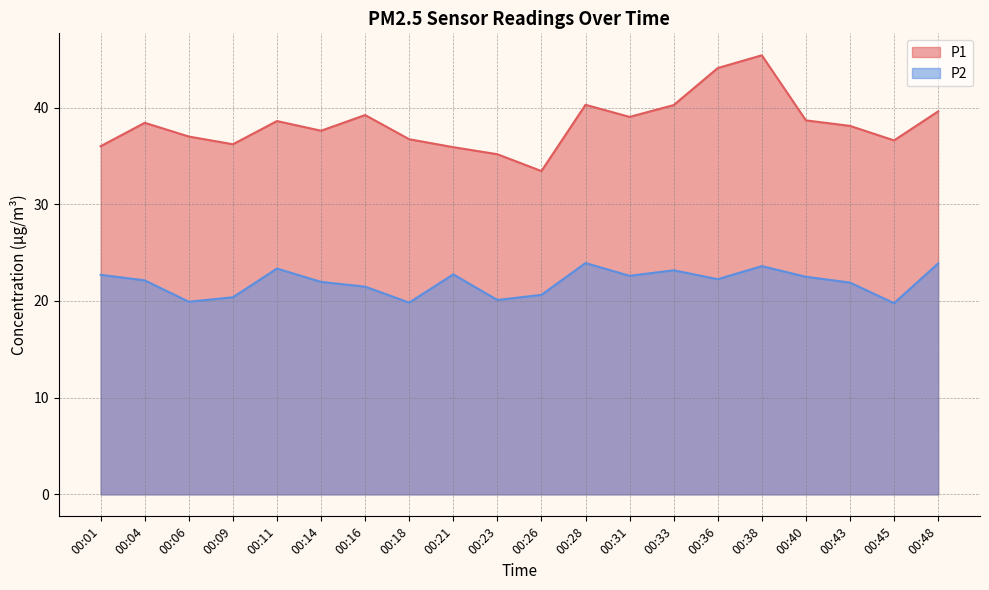

How many values in the P2 series are below 22?

9